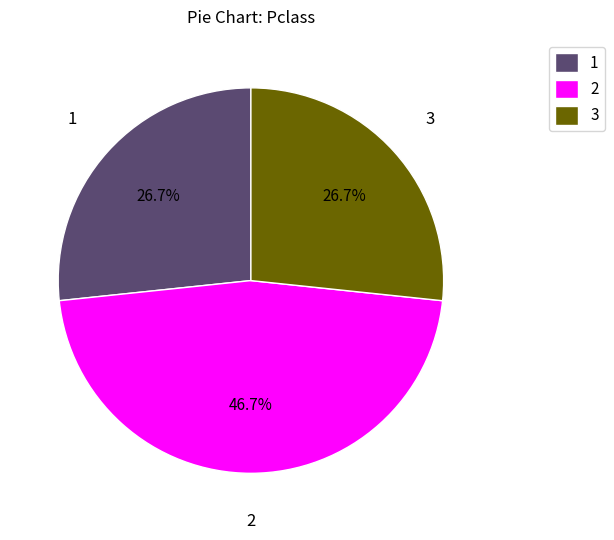

What percentage is NOT represented by 3?

73.3%